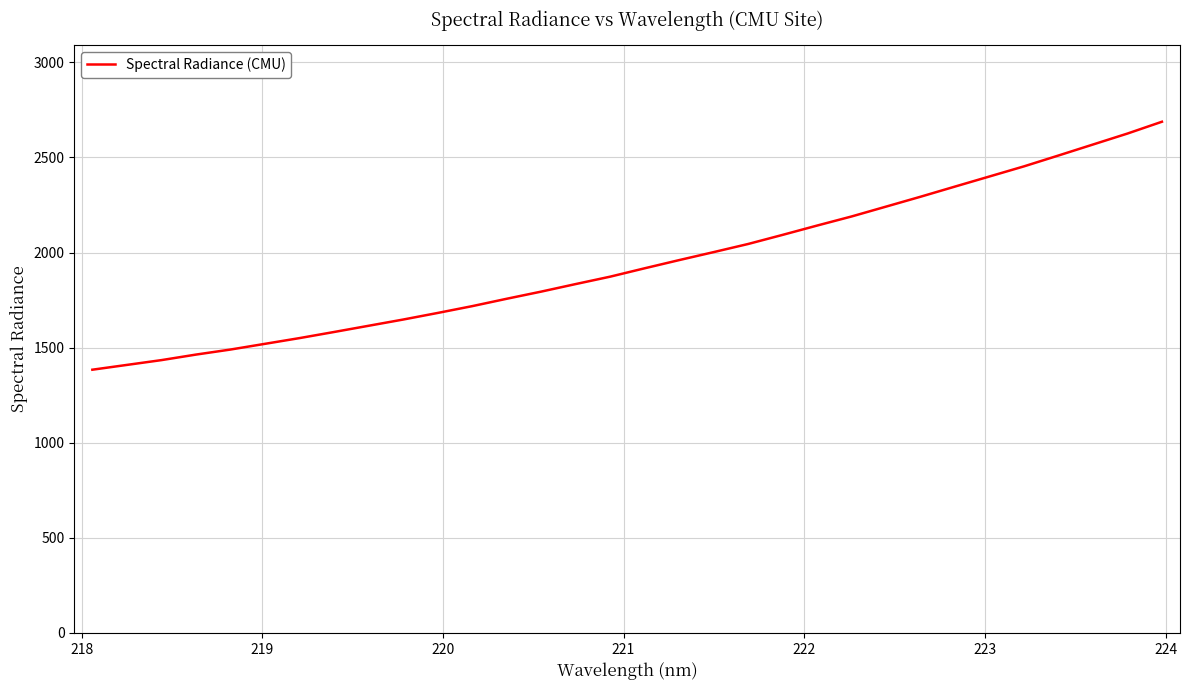

What is the greatest value displayed?

2687.9